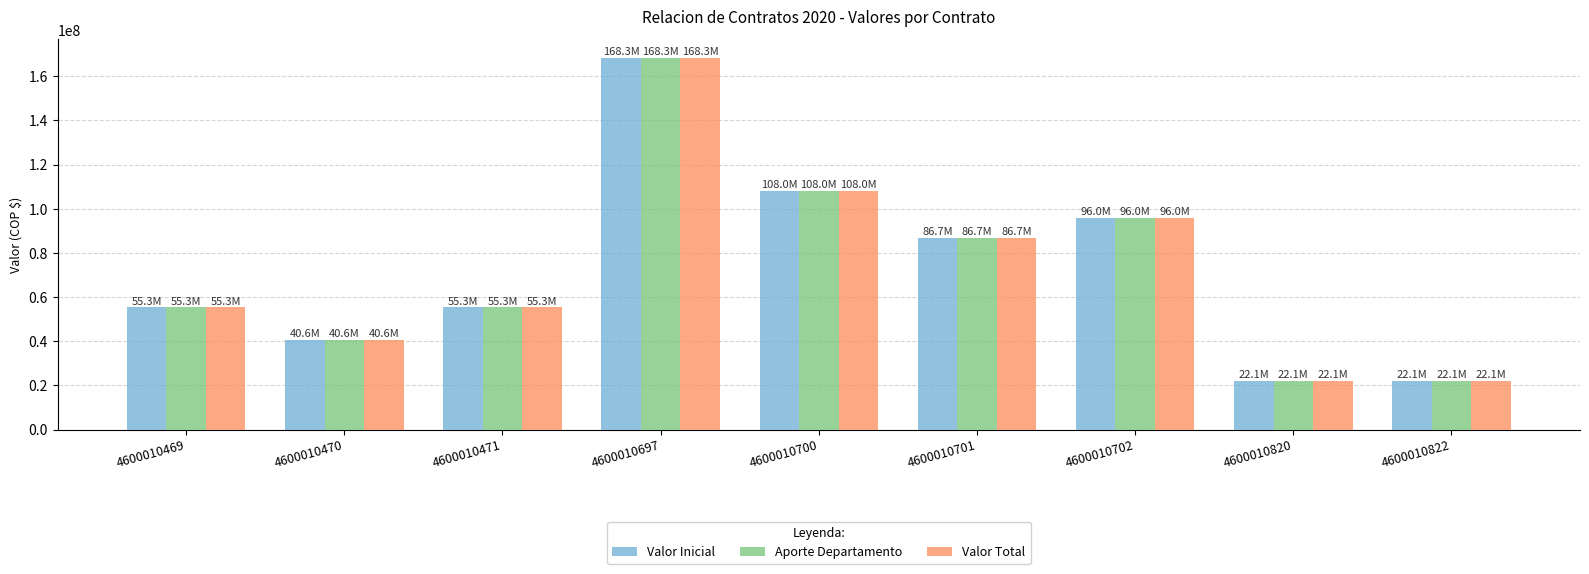

At which category does the chart reach its peak across all series?

4600010697